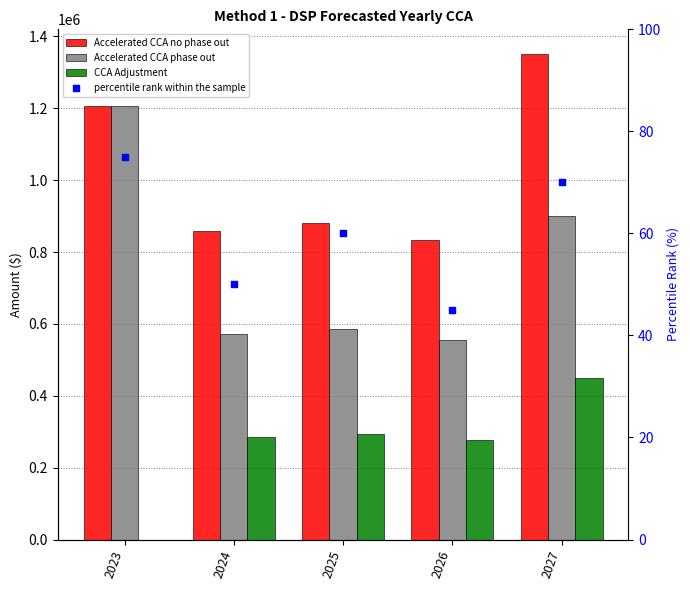

At how many categories does at least one series exceed 942232?

2